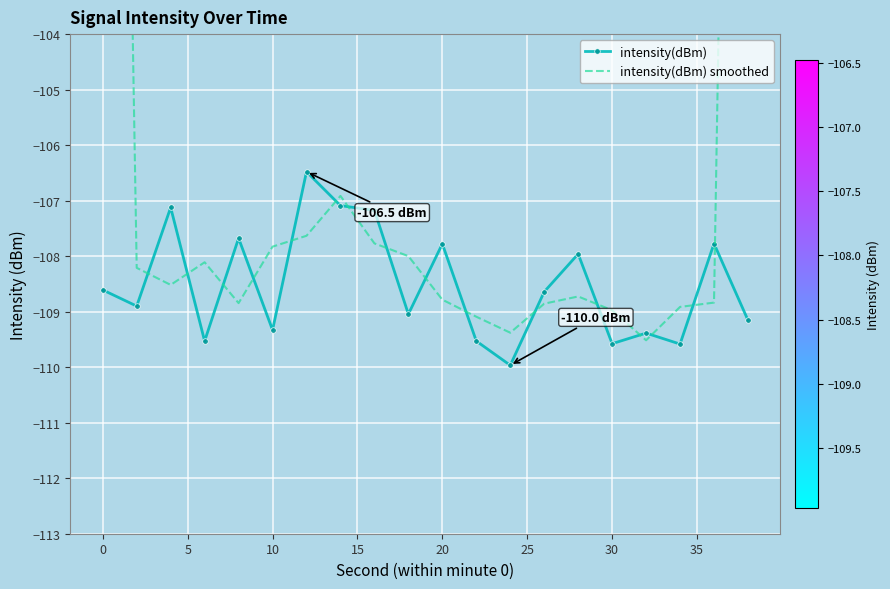

What is the minimum value for intensity(dBm)?

-110.0